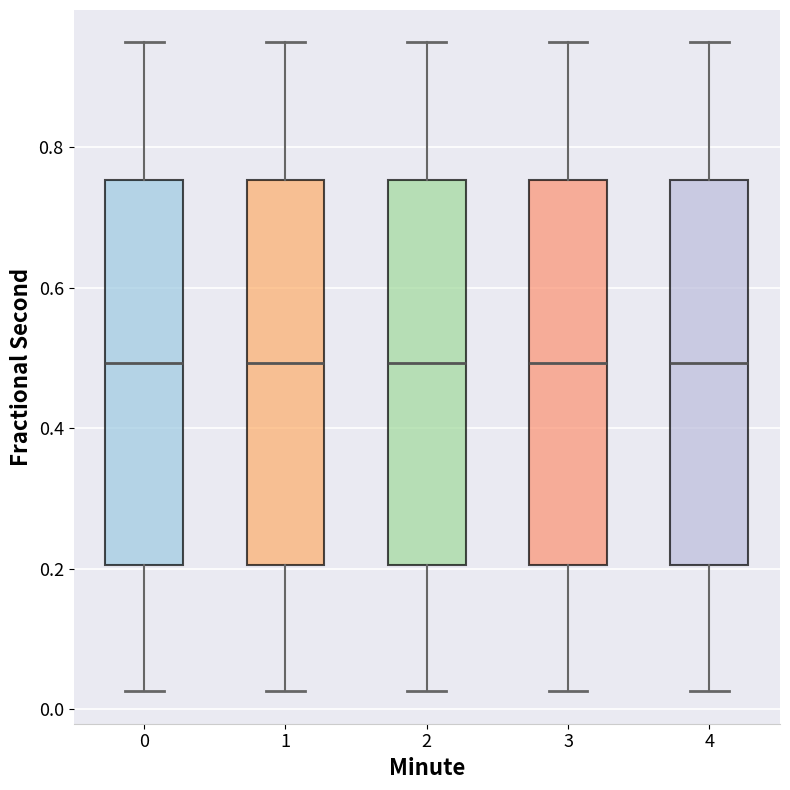

Where does the median line of the box at x = 2 sit on the y-axis? The values are not printed on the chart, so give them approximately, as read against the axis.

0.50